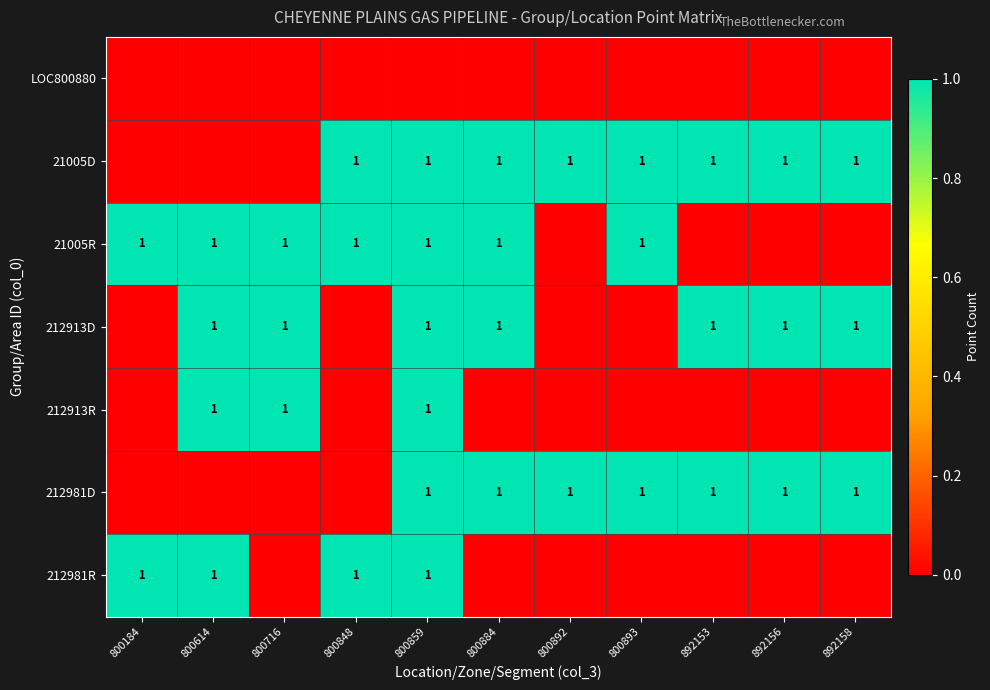

True or false: 21005D has a value of 1 at 892156.

True